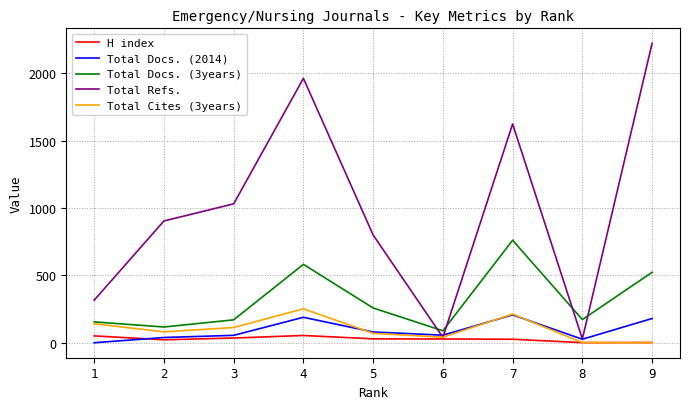

How many lines are shown in the chart?

5